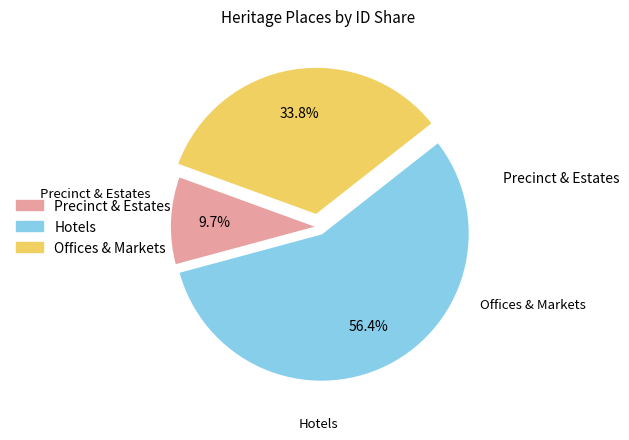

Does any single category account for the majority?

Yes